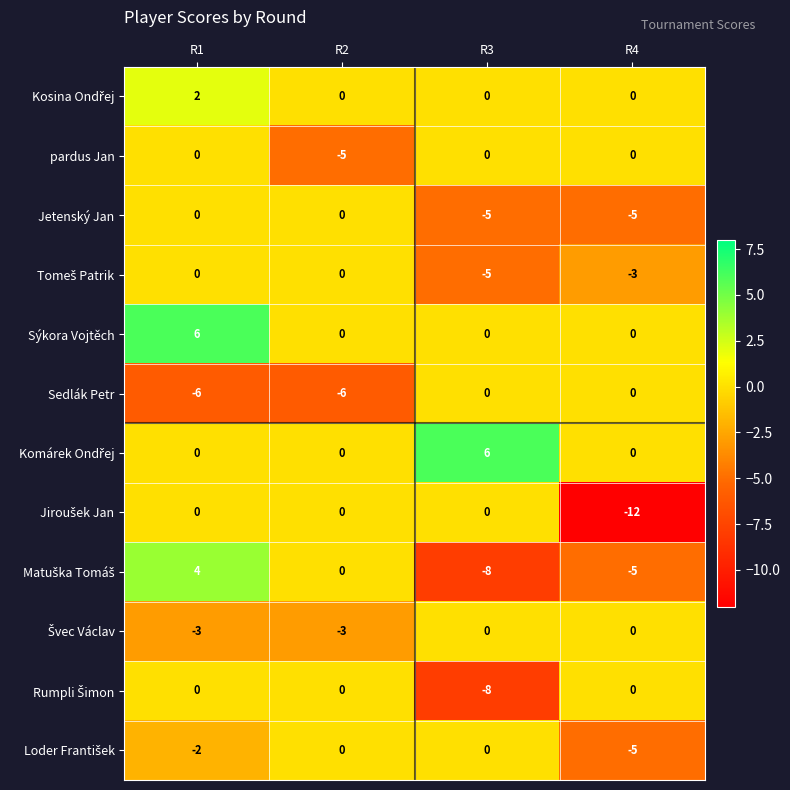

At how many categories does at least one series exceed -3?

4